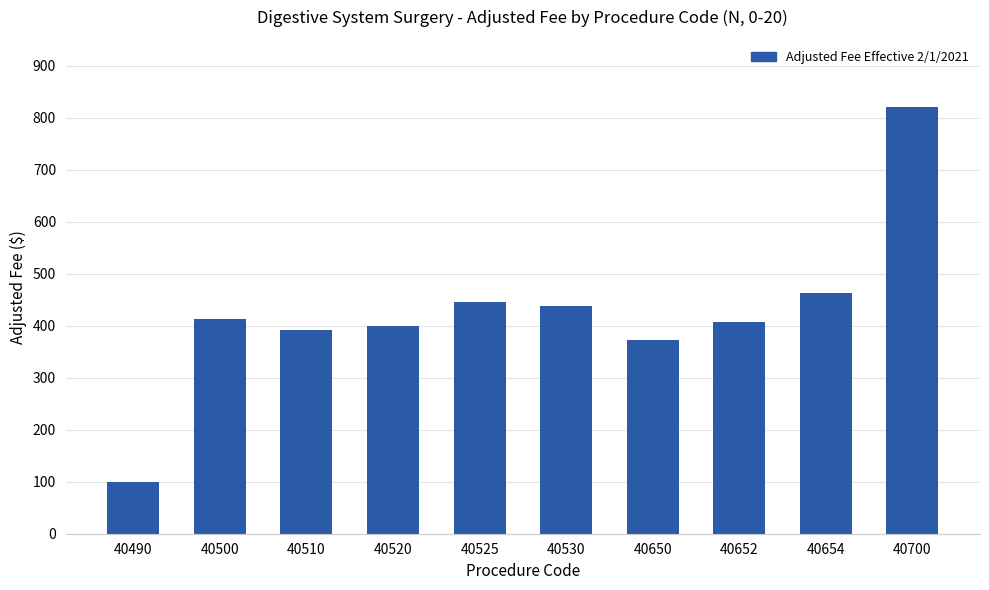

Between 40650 and 40654, which is larger?

40654